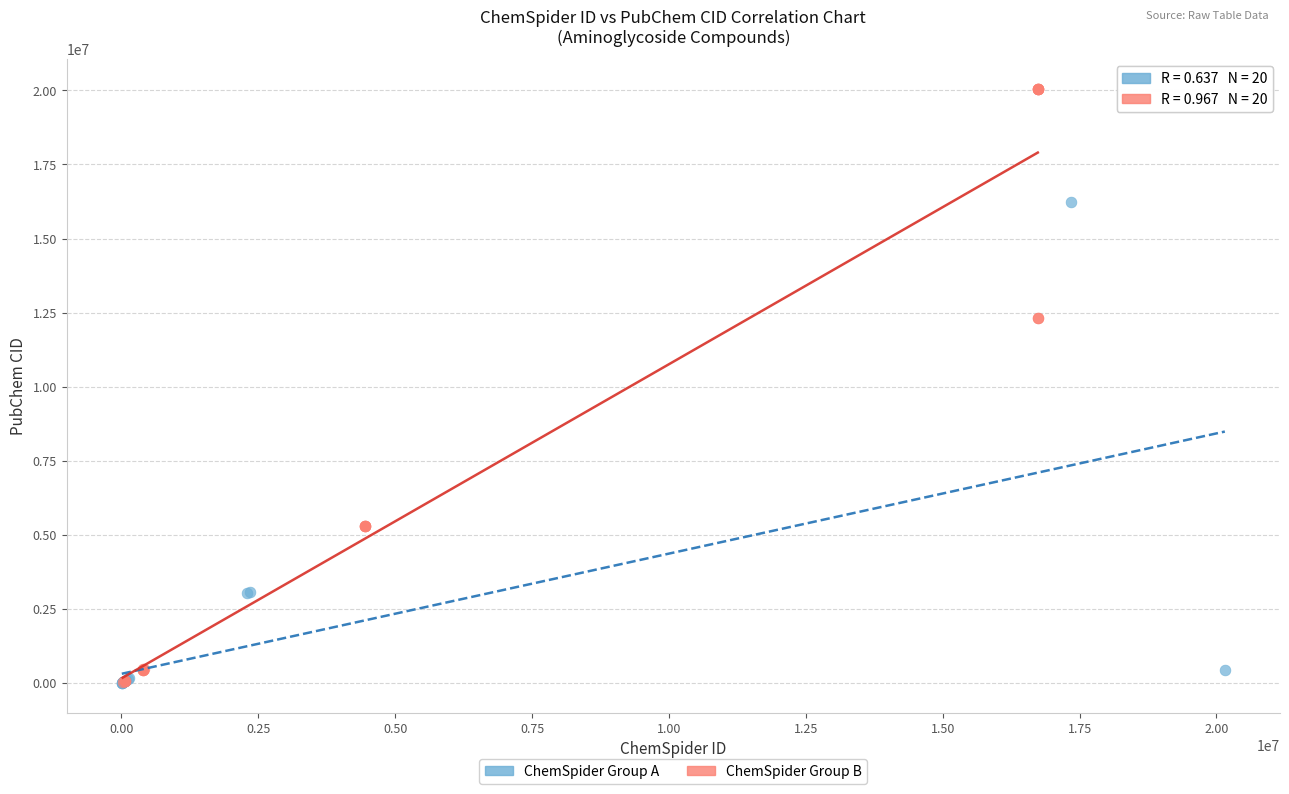

Which series contains the highest Y value?

ChemSpider Group B